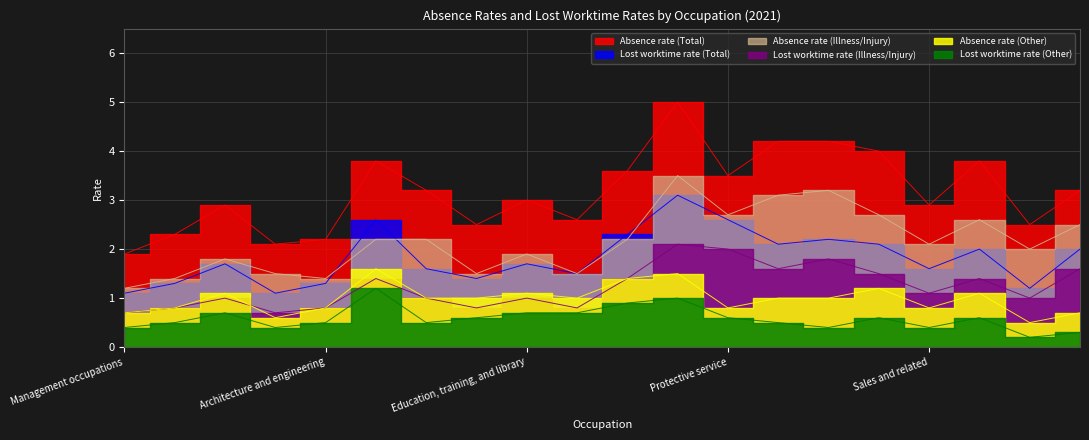

What is the difference between the second highest and minimum values in the Absence rate (Other) series?

1.0